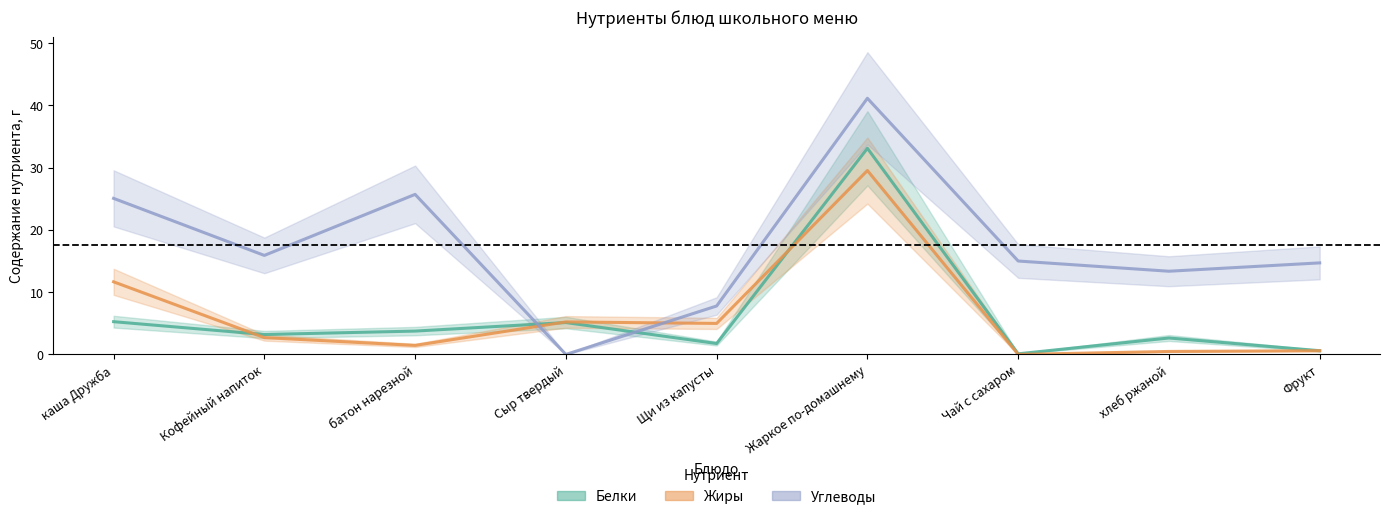

How many data points in Углеводы are less than 15?

4